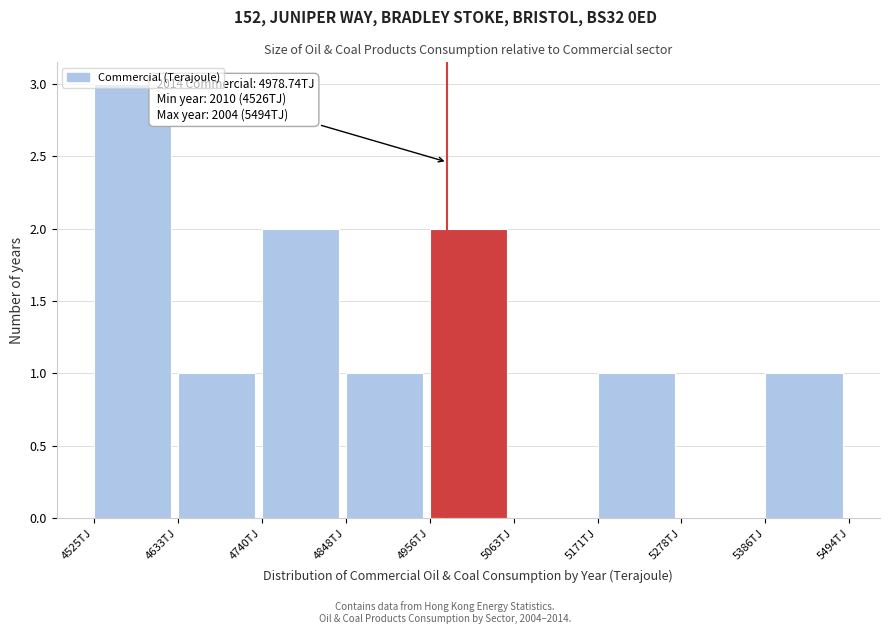

Over which range of the x-axis is the bar tallest?

4520 to 4640